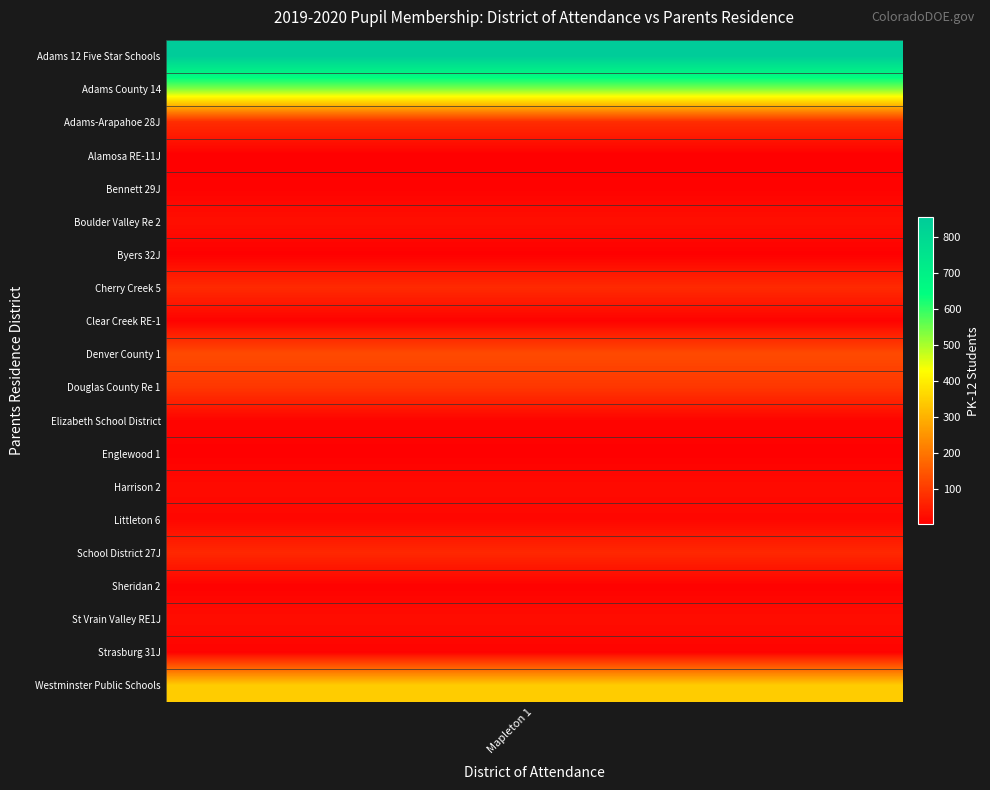

Rank the categories by value from highest to lowest.

Adams 12 Five Star Schools, Adams County 14, Westminster Public Schools, Denver County 1, Douglas County Re 1, Adams-Arapahoe 28J, Cherry Creek 5, School District 27J, Boulder Valley Re 2, St Vrain Valley RE1J, Harrison 2, Littleton 6, Elizabeth School District, Strasburg 31J, Bennett 29J, Clear Creek RE-1, Sheridan 2, Englewood 1, Byers 32J, Alamosa RE-11J